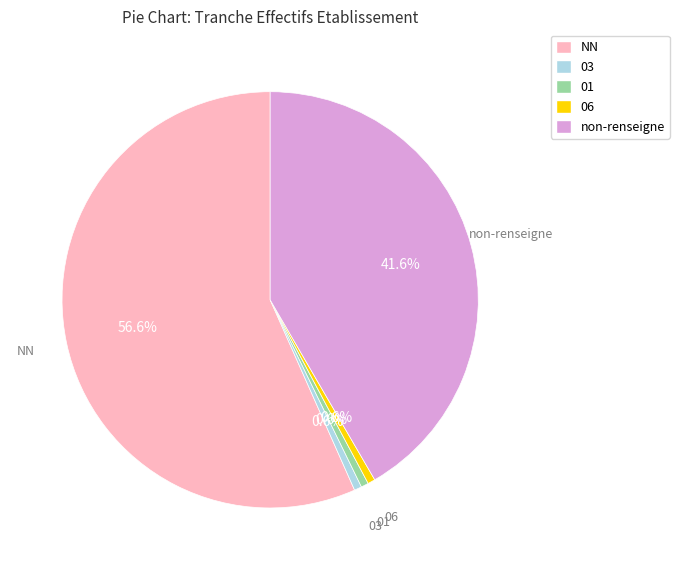

Approximately how many times larger is the value at 01 compared to 06?

1.0